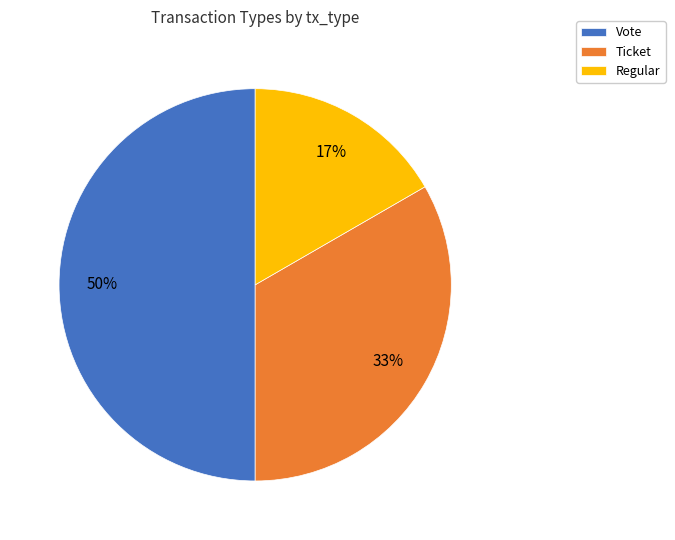

Which has a higher value, Regular or Ticket?

Ticket